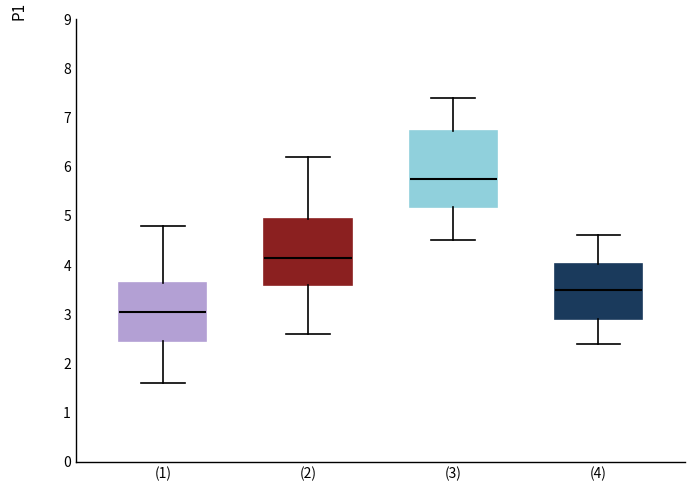

Comparing the boxes themselves (not the whiskers), which one is the tallest?

(3)